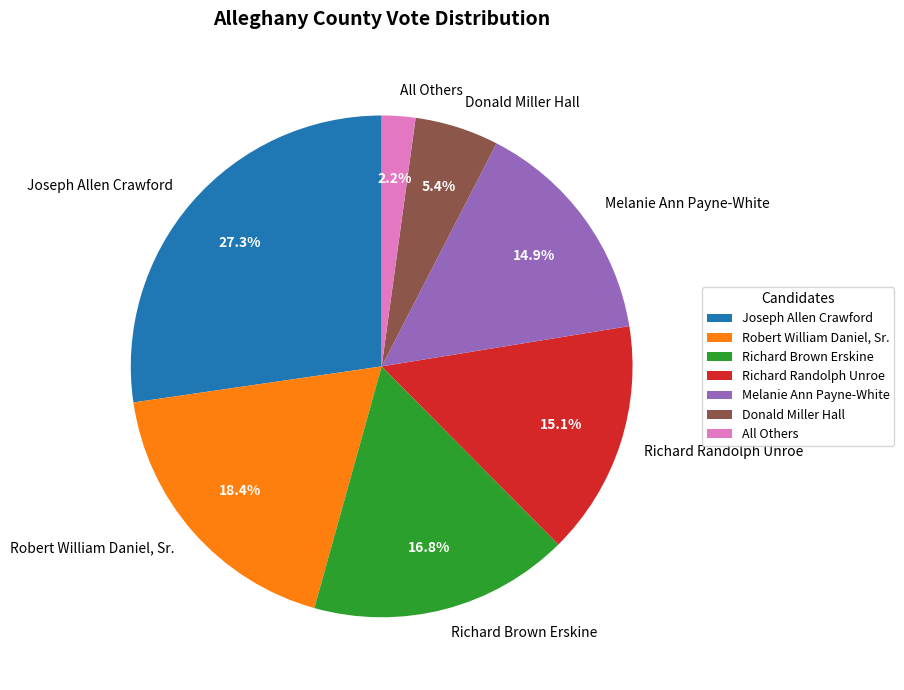

How many segments does this pie chart have?

7